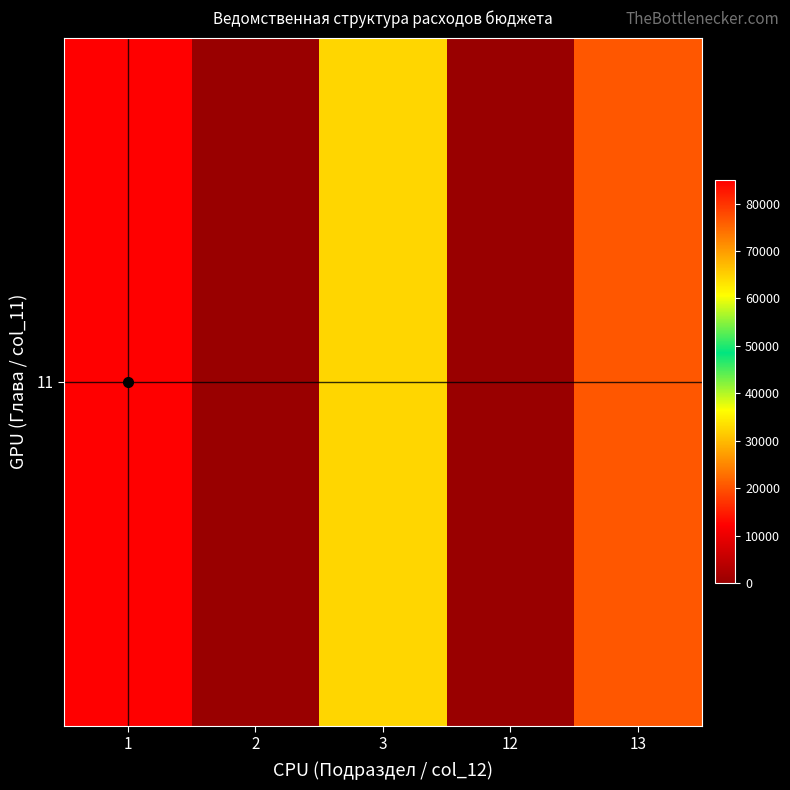

True or false: the data shows 64420.2 at 3.

True